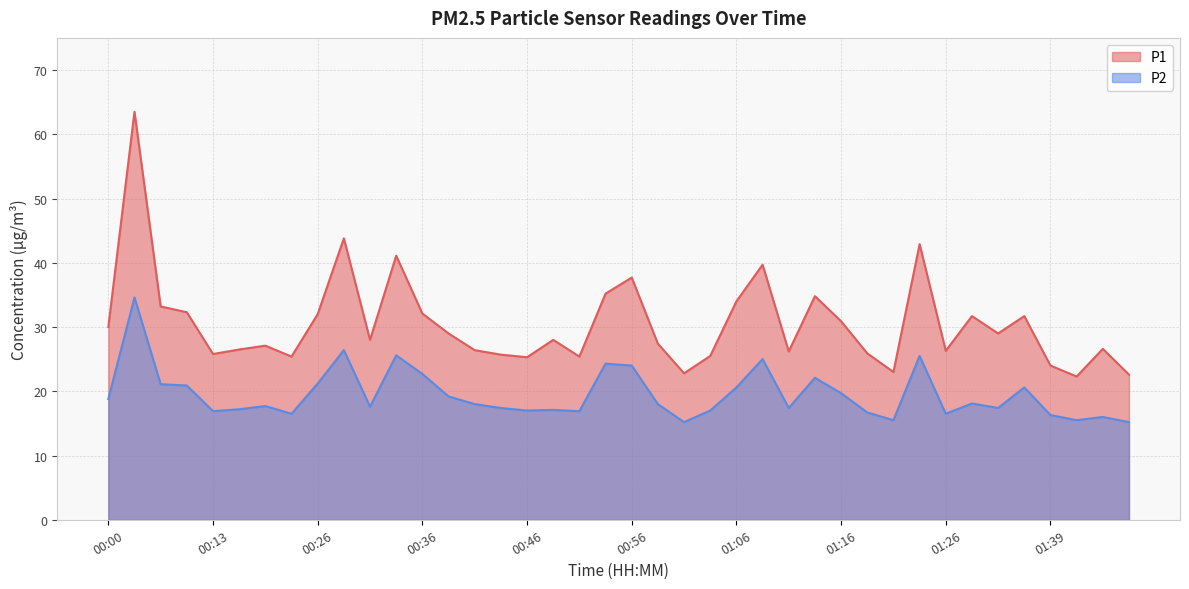

What is the smallest value displayed?

15.2